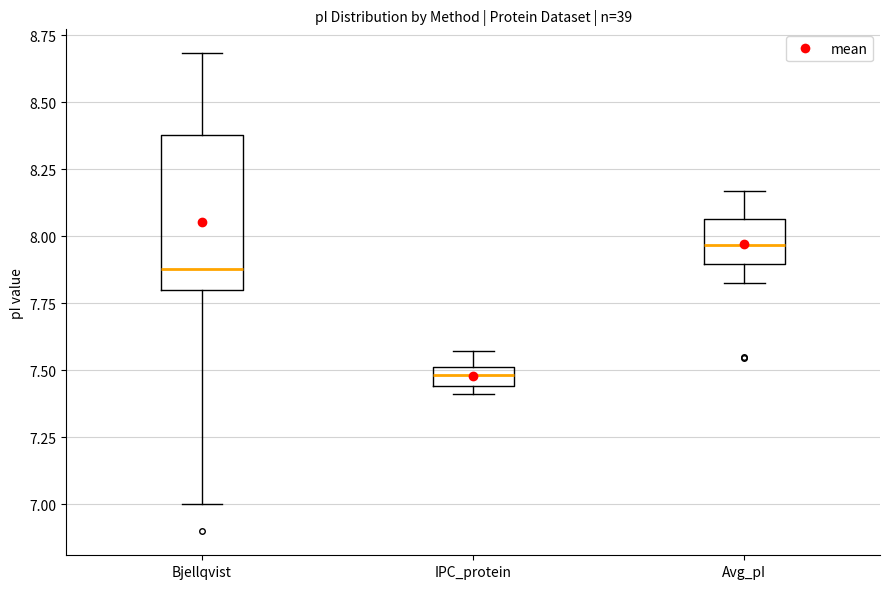

Where does the lower whisker of the box for Avg_pI end on the y-axis? The values are not printed on the chart, so give them approximately, as read against the axis.

7.80